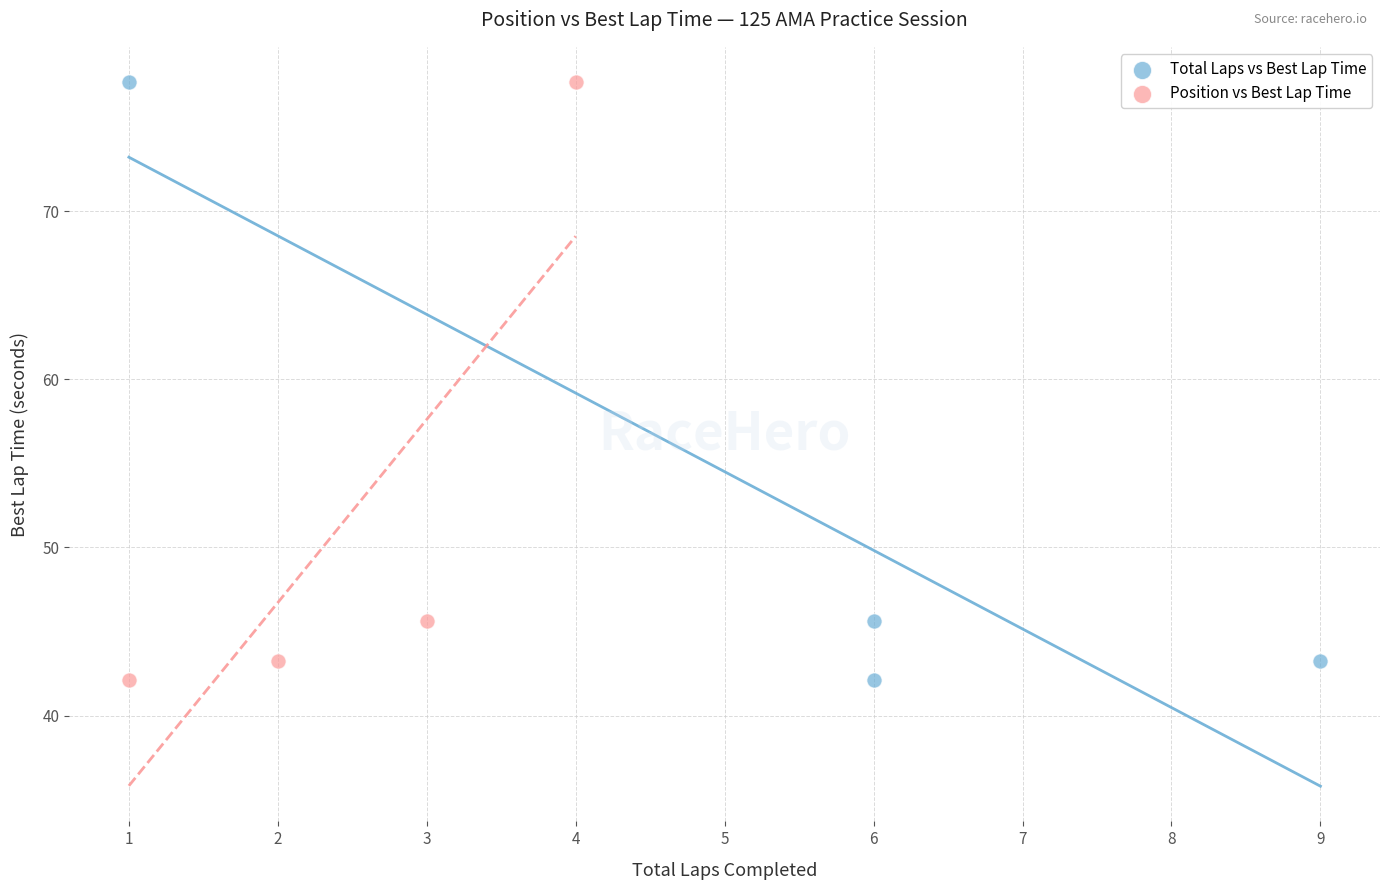

What are all the series names shown in the legend?

Total Laps vs Best Lap Time, Position vs Best Lap Time